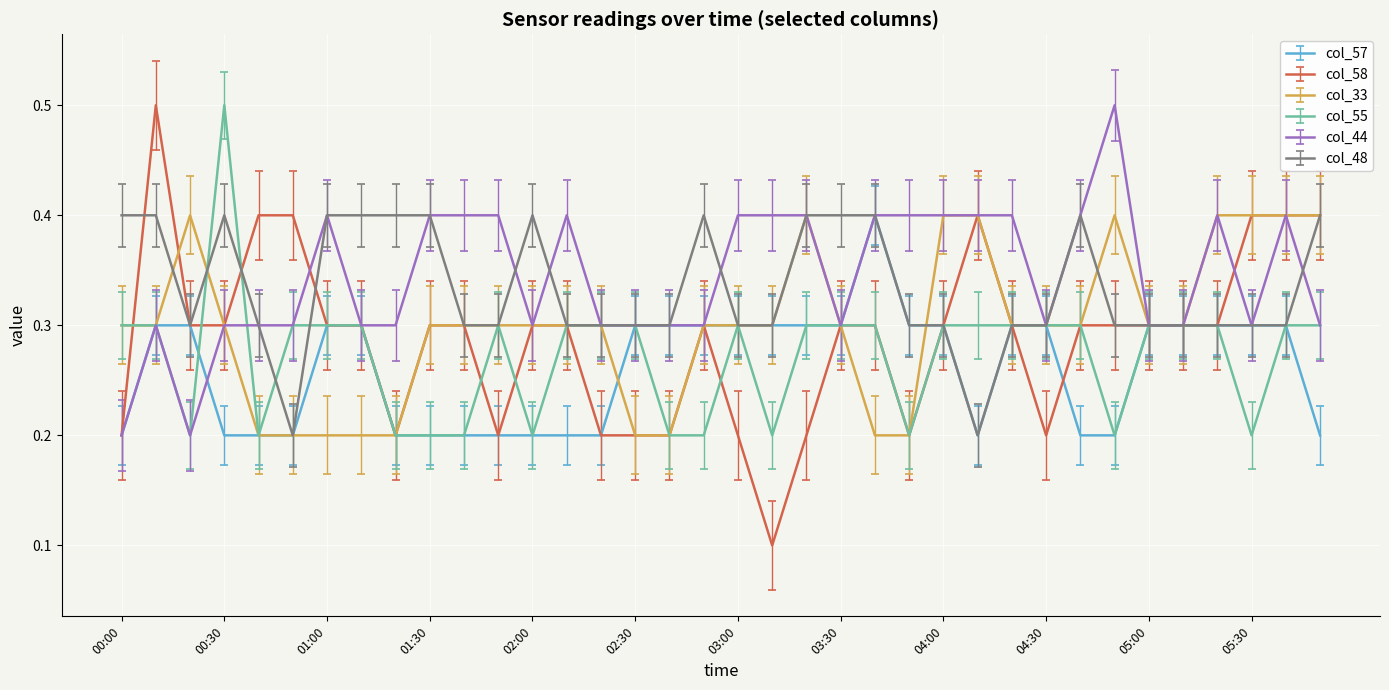

Is this an area chart (filled region under the line)?

No